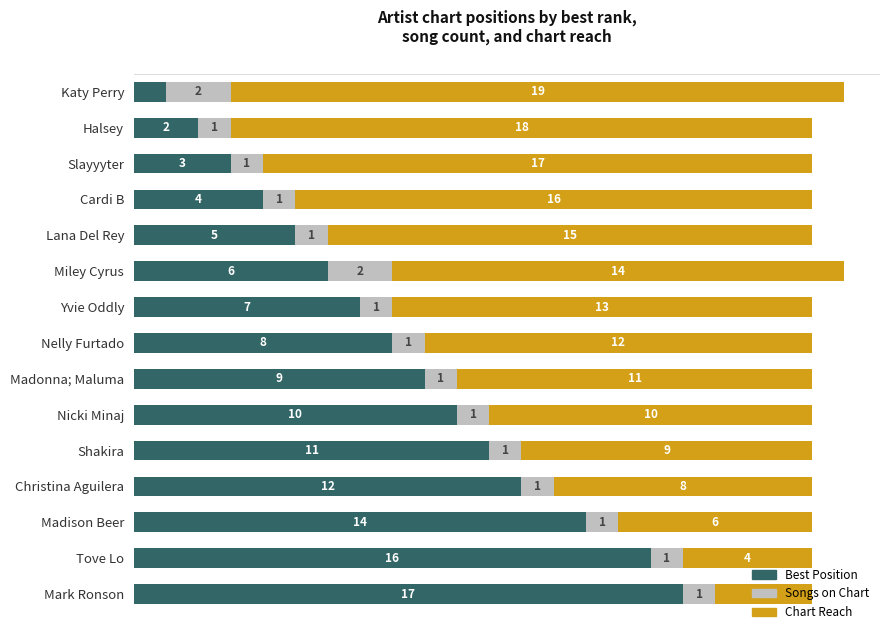

At which label does Best Position reach its minimum?

Katy Perry